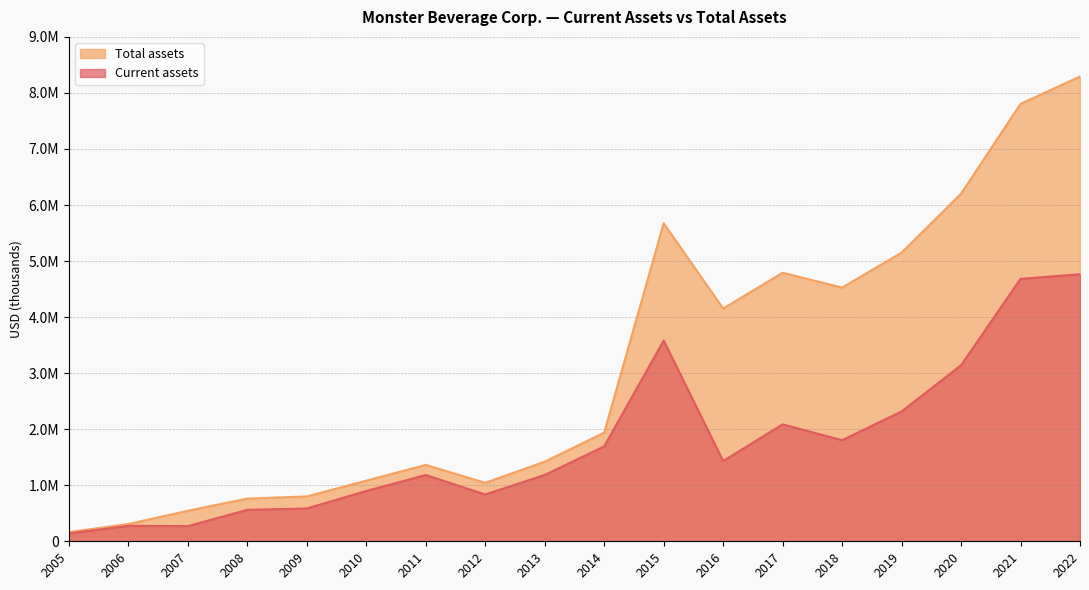

Between 2008 and 2005, which is larger?

2008